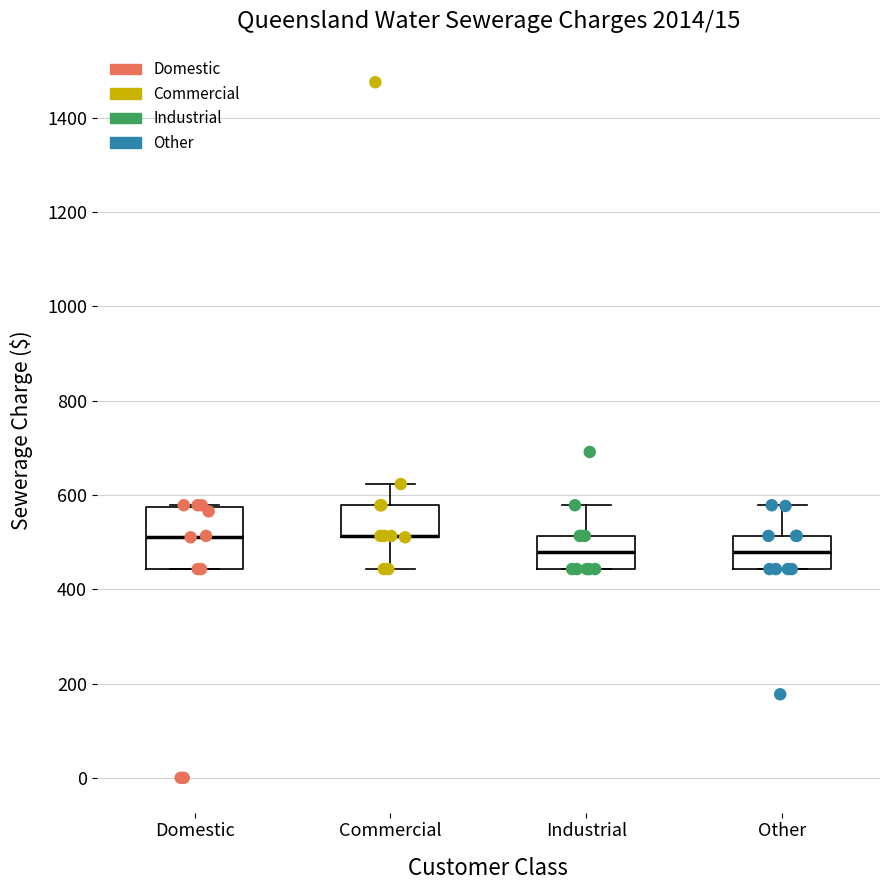

Reading left to right, transcribe this box plot: for each box, give where its median line is, the range the box spans, and where its two whiskers end, as read against the y-axis. The values are not printed on the chart, so give them approximately, as read against the axis.

Domestic: median 520, box 440 to 580, whiskers 440 to 580
Commercial: median 520 (drawn on the box's lower edge), box 520 to 580, whiskers 440 to 620
Industrial: median 480, box 440 to 520, whiskers 440 to 580
Other: median 480, box 440 to 520, whiskers 440 to 580